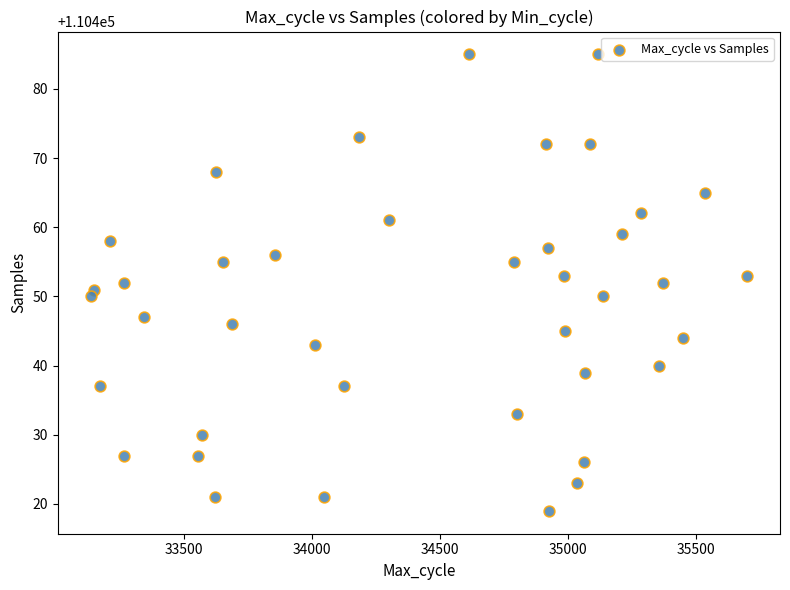

What is the range of Y values (max minus min)?

66